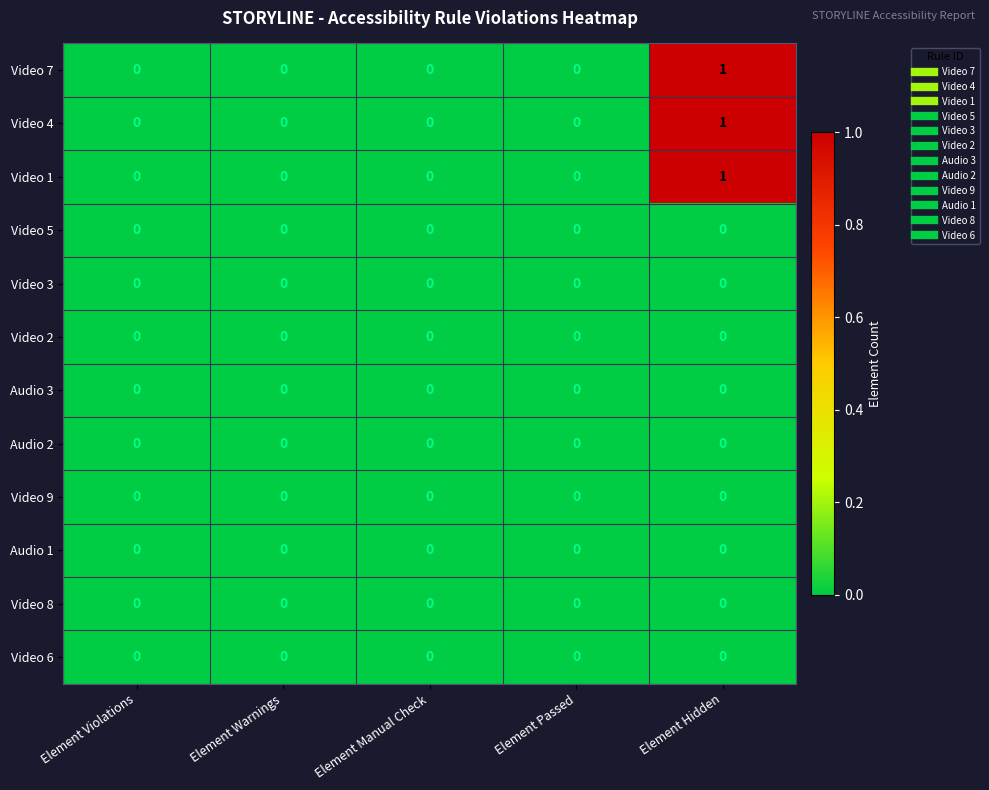

At which category is the sum across all series the highest?

Element Hidden